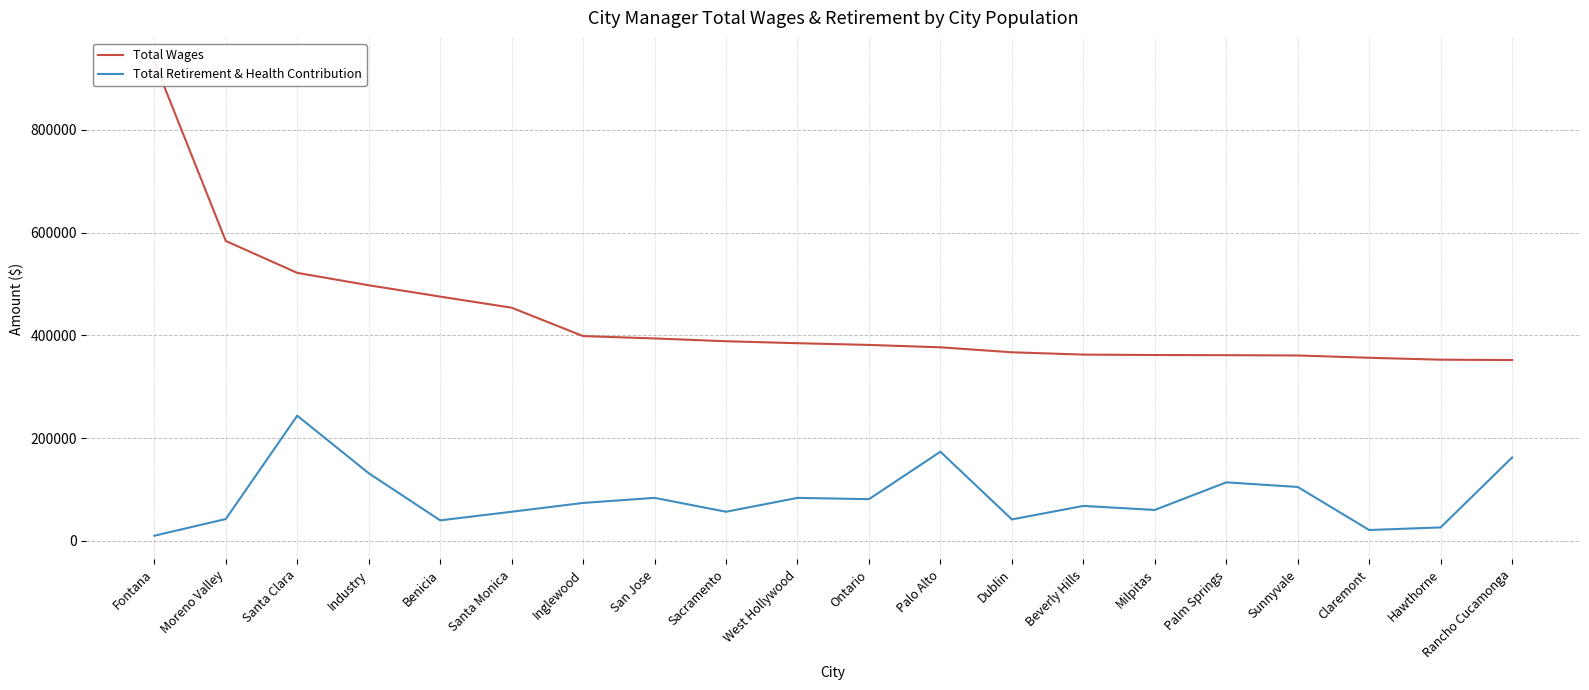

What is the value of the Total Wages point at the 18th from the left?

356342